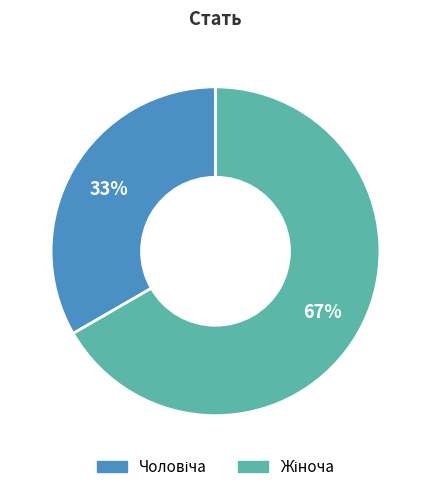

How many segments does this pie chart have?

2